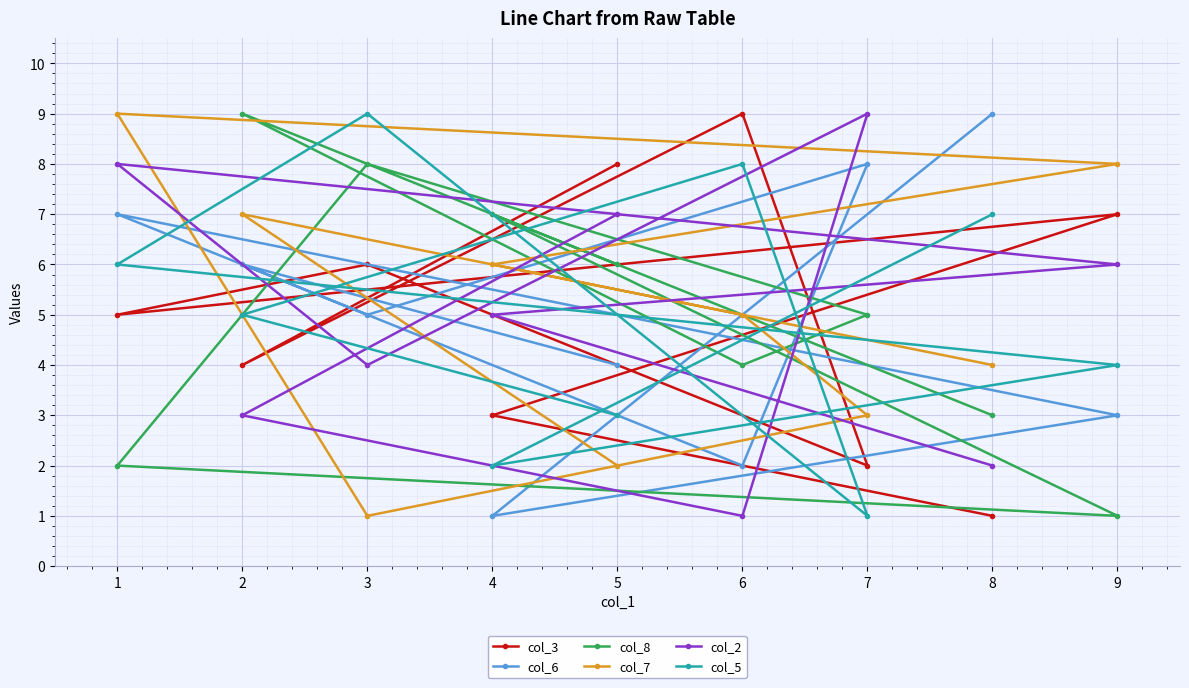

What is the minimum value shown in the chart?

1